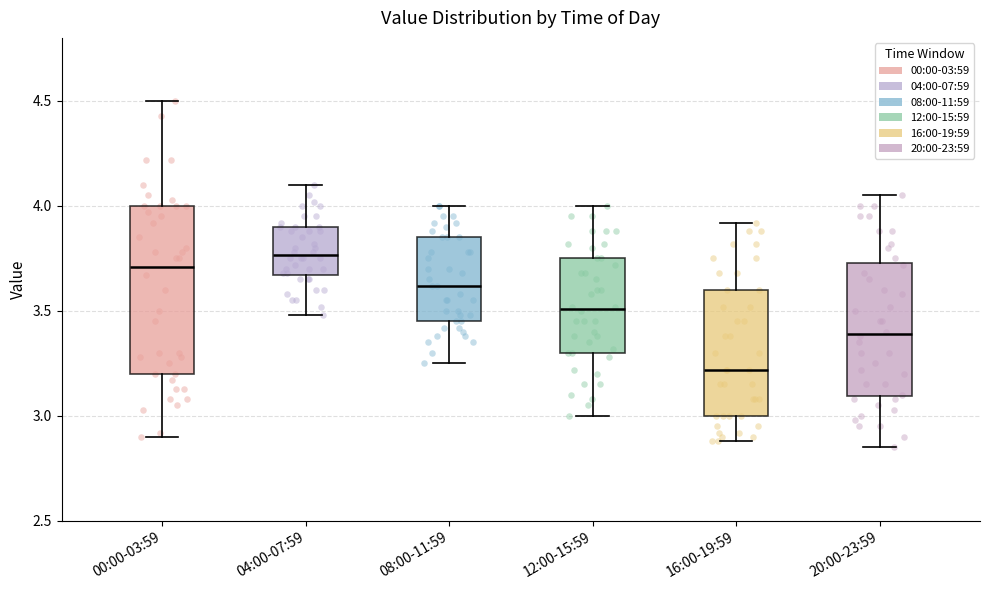

Reading left to right, read every box against the y-axis: the position of its median line, the range the box covers, and the ends of its whiskers. The values are not printed on the chart, so give them approximately, as read against the axis.

00:00-03:59: median 3.70, box 3.20 to 4.00, whiskers 2.90 to 4.50
04:00-07:59: median 3.75, box 3.65 to 3.90, whiskers 3.50 to 4.10
08:00-11:59: median 3.60, box 3.45 to 3.85, whiskers 3.25 to 4.00
12:00-15:59: median 3.50, box 3.30 to 3.75, whiskers 3.00 to 4.00
16:00-19:59: median 3.20, box 3.00 to 3.60, whiskers 2.90 to 3.90
20:00-23:59: median 3.40, box 3.10 to 3.75, whiskers 2.85 to 4.05